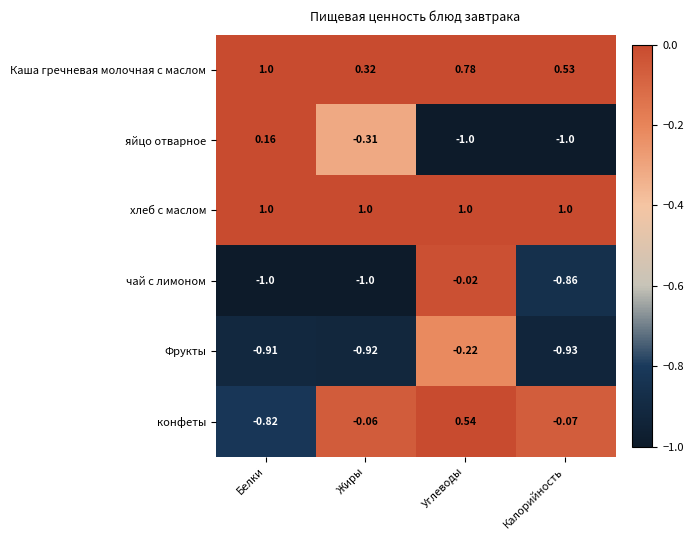

Where is Фрукты nearest to the value 0?

Углеводы